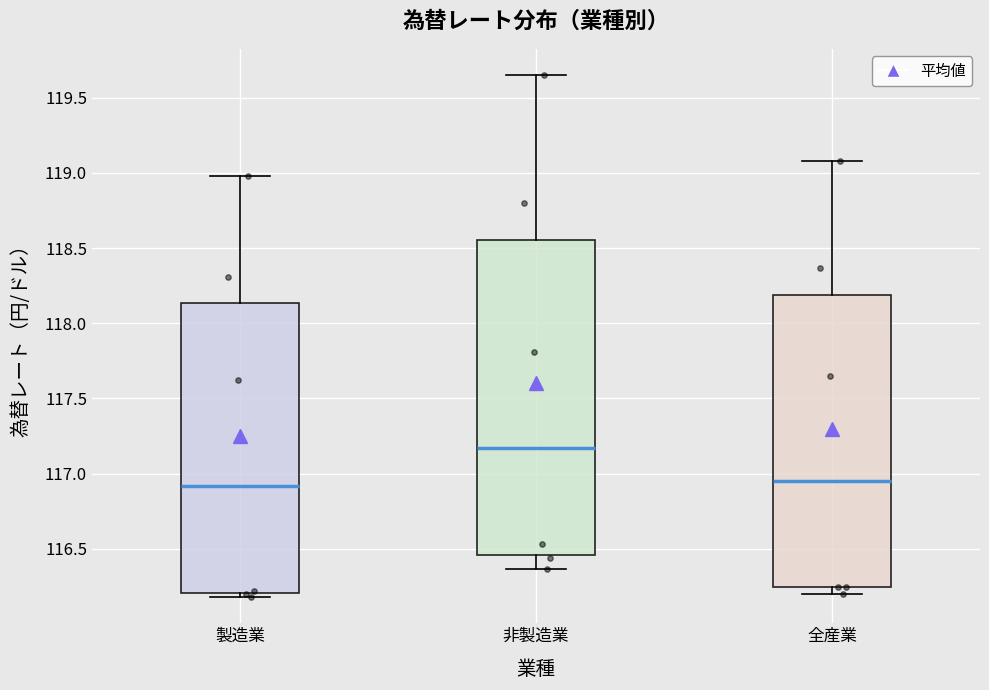

Which box has the highest median line?

非製造業